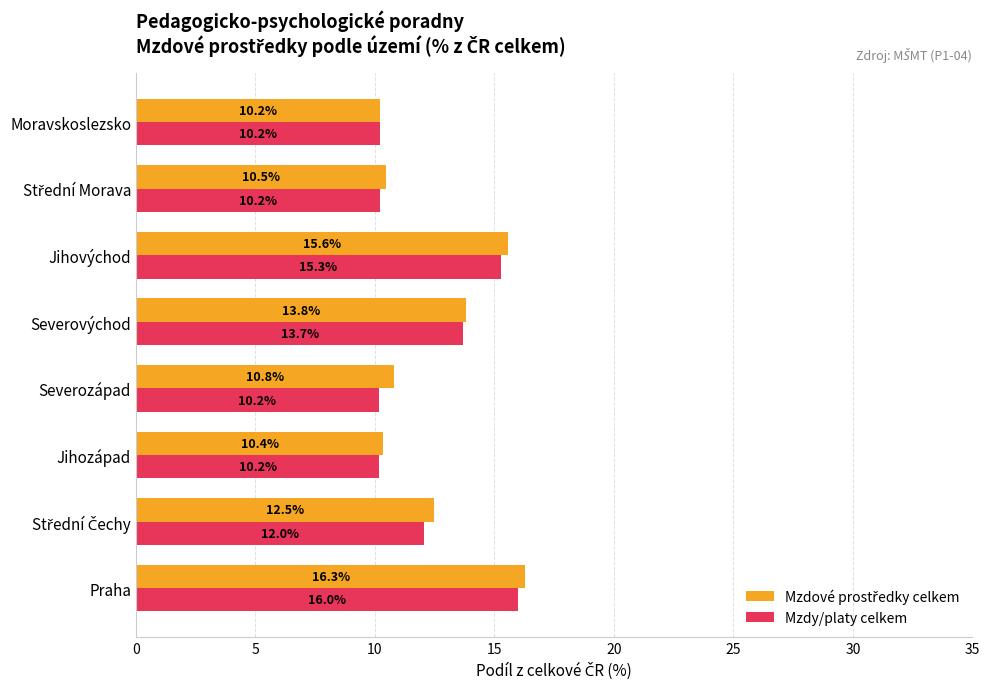

What is the difference between the maximum and minimum values in the Mzdy/platy celkem series?

5.8